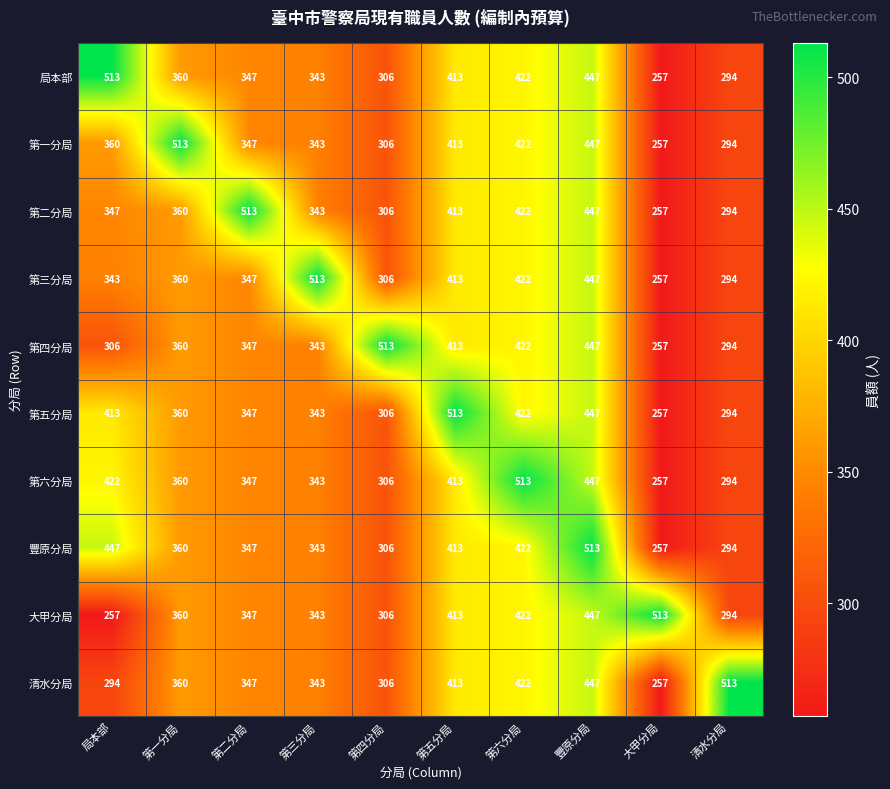

Which category has the highest value in the 第三分局 series?

第三分局